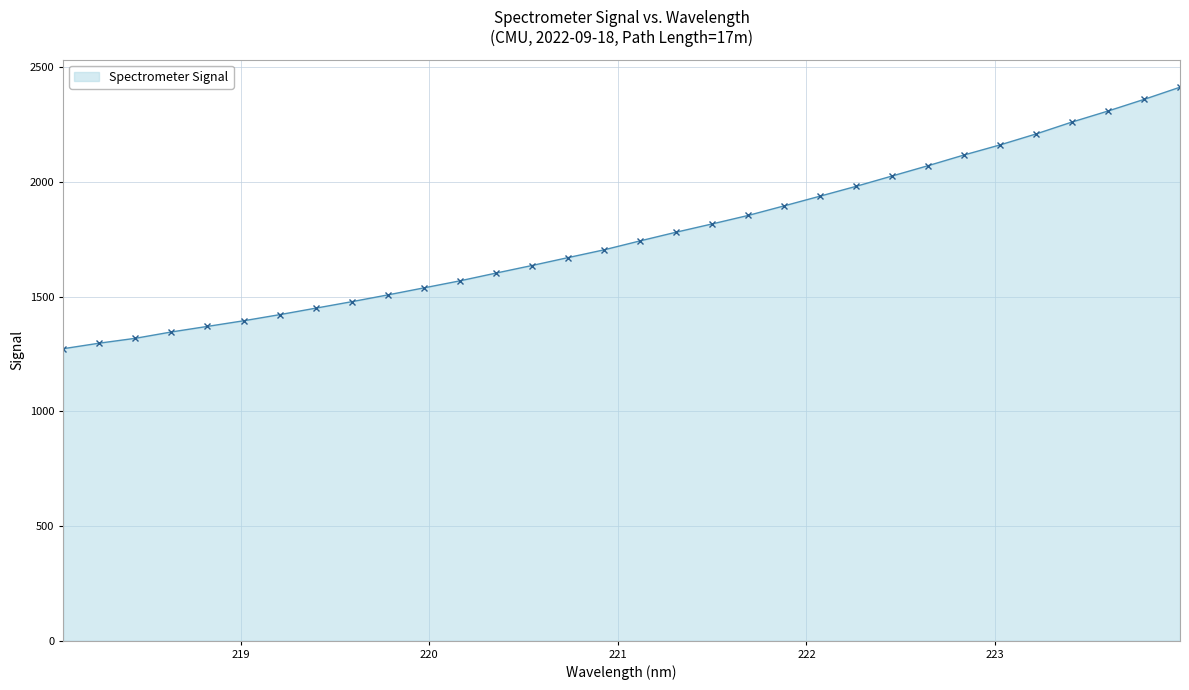

What is the minimum value shown in the chart?

1272.9